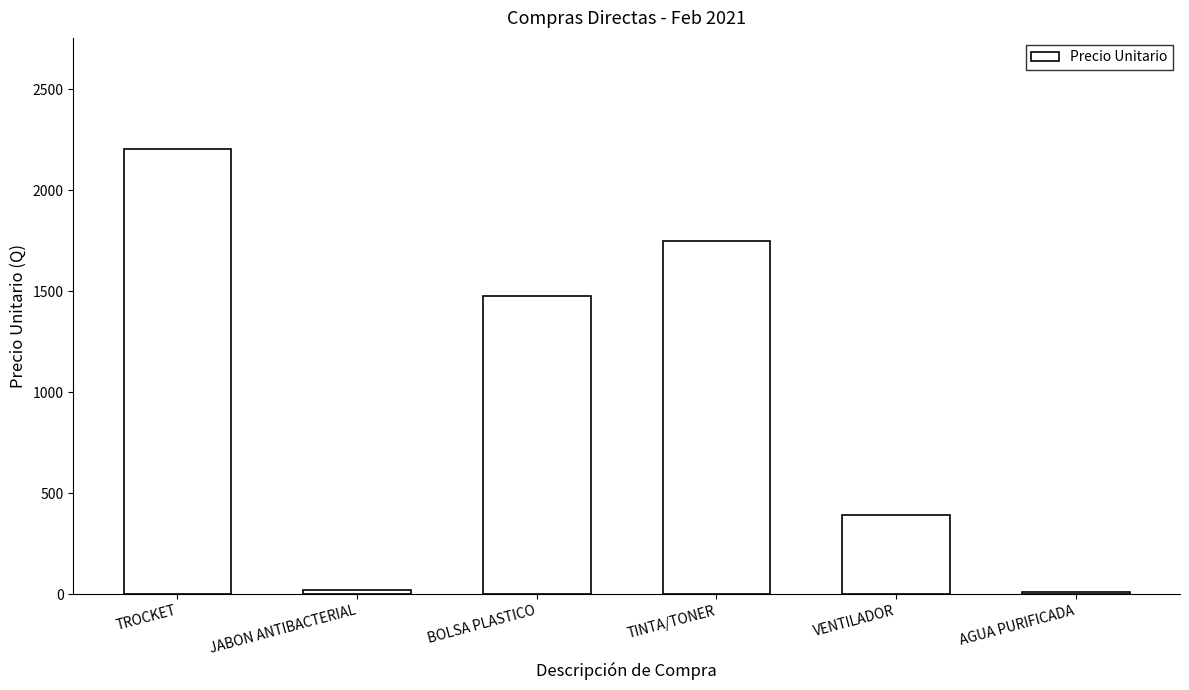

What is the difference between the second highest and second lowest values?

1730.6